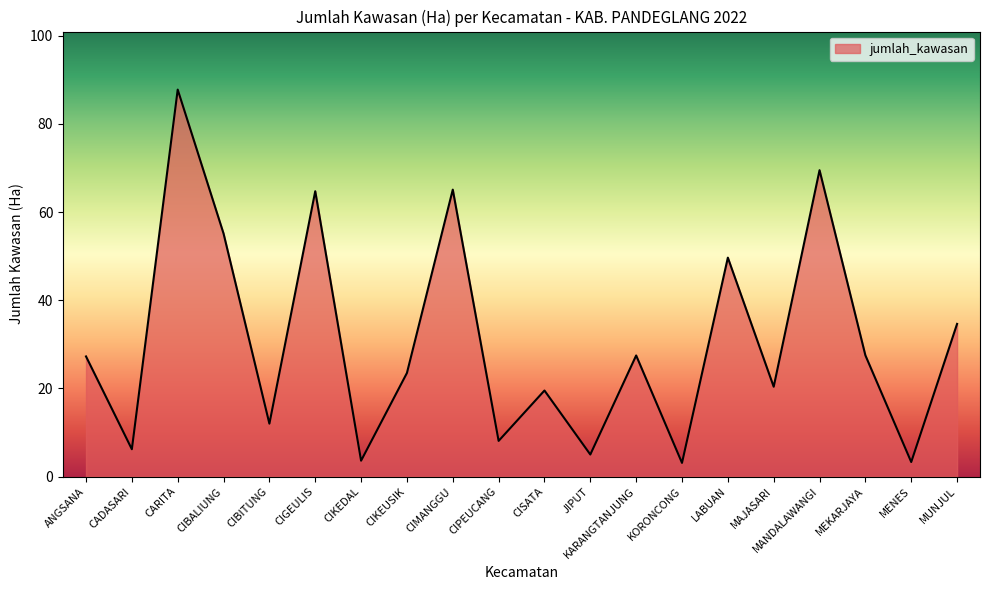

At which label is the value closest to 45?

LABUAN